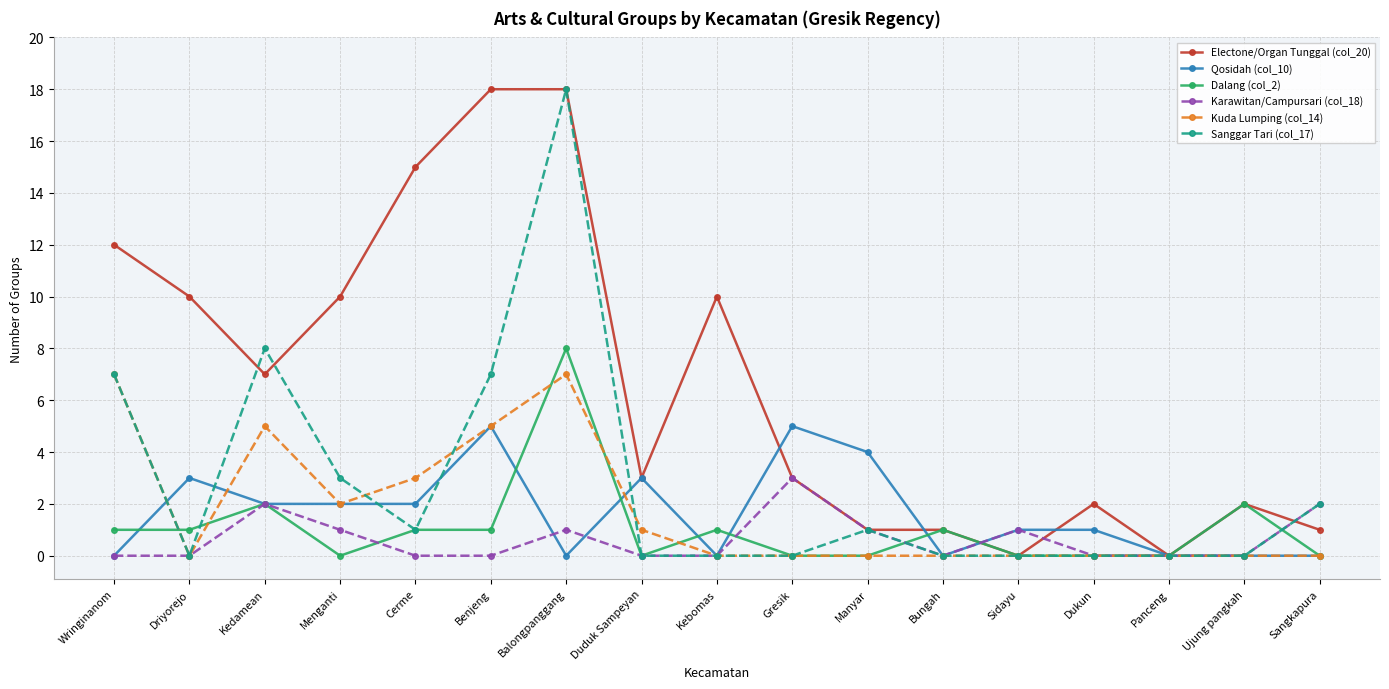

Is it true that Sanggar Tari (col_17) equals 12 at Dukun?

False